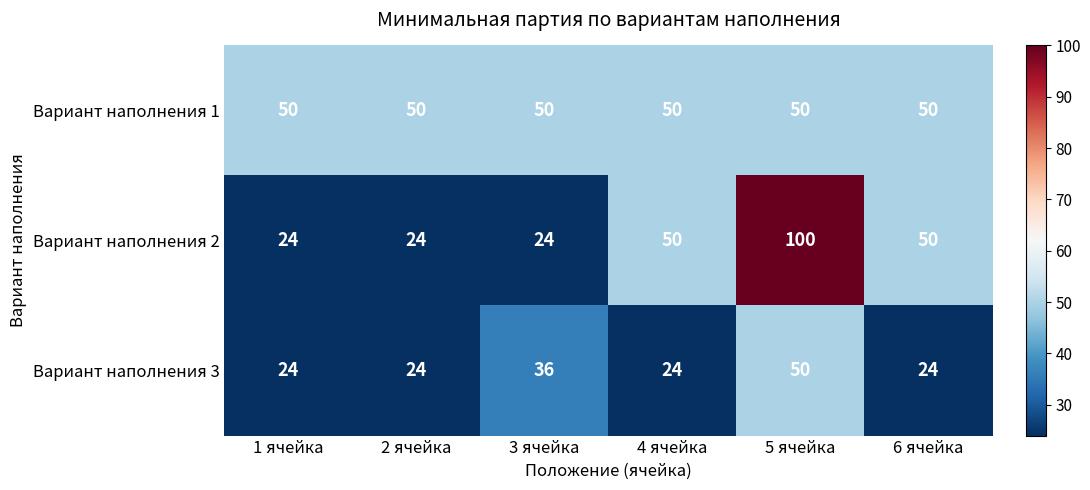

True or false: Вариант наполнения 3 has a value of 33 at 5 ячейка.

False